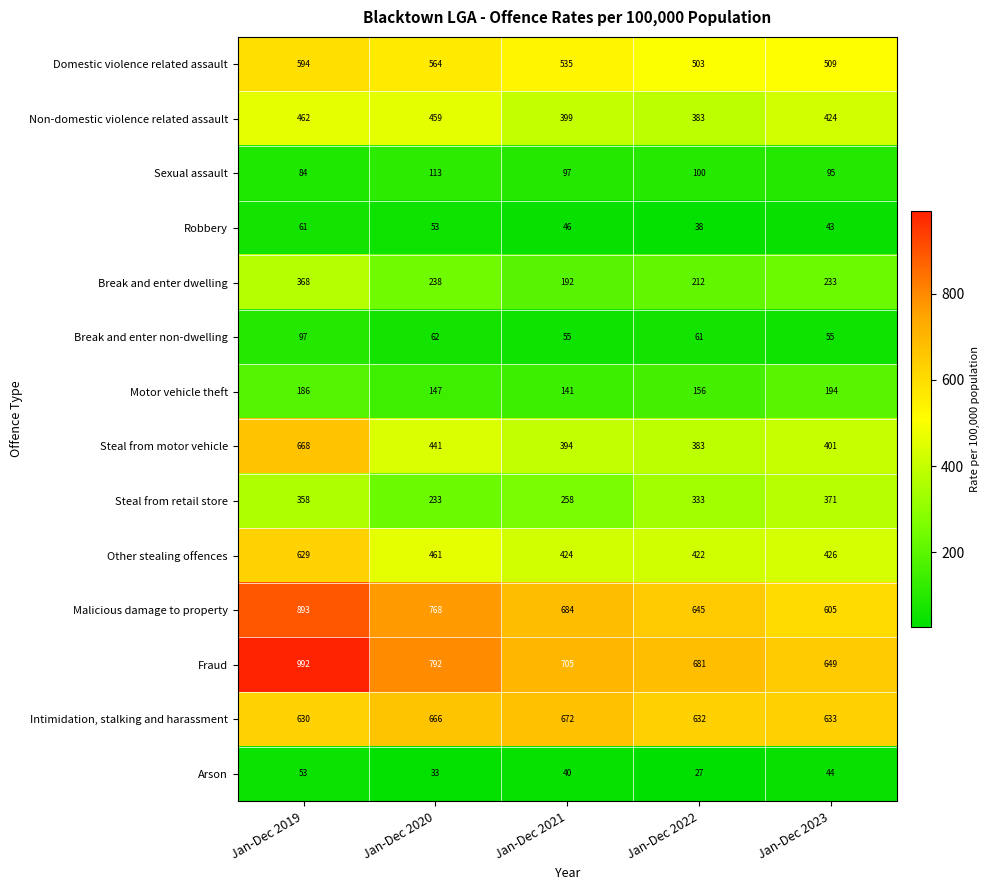

What is the total value across all series at Jan-Dec 2021?

4642